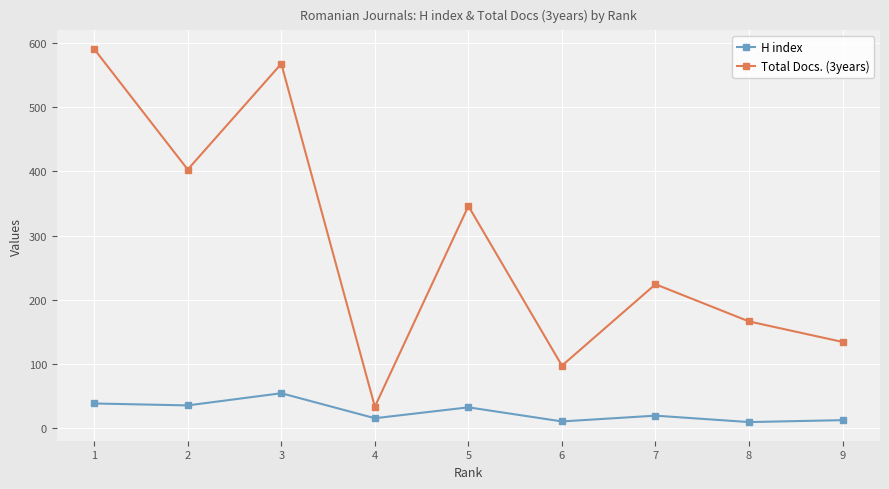

What is the maximum value shown in the chart?

591